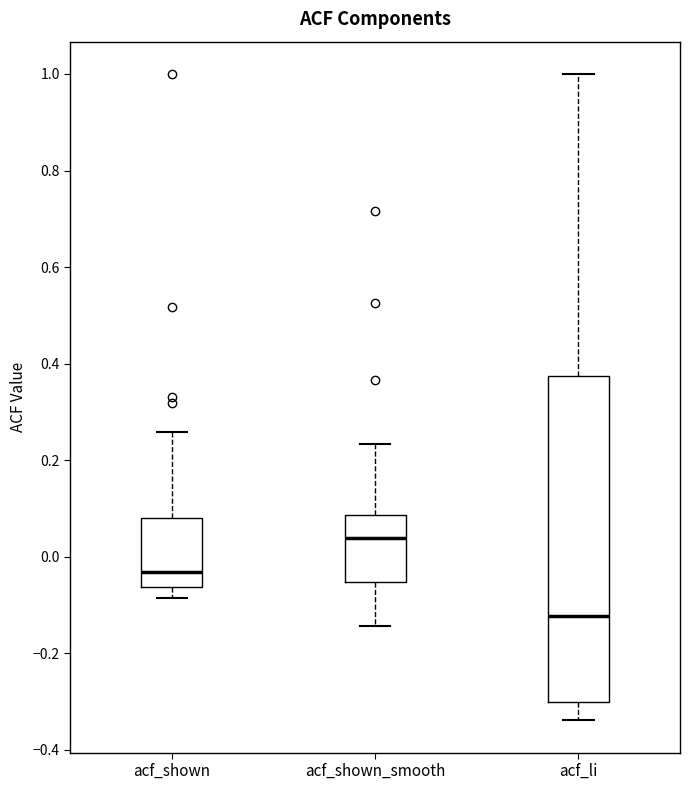

Where does the median line of the box for acf_shown_smooth sit on the y-axis? The values are not printed on the chart, so give them approximately, as read against the axis.

0.04